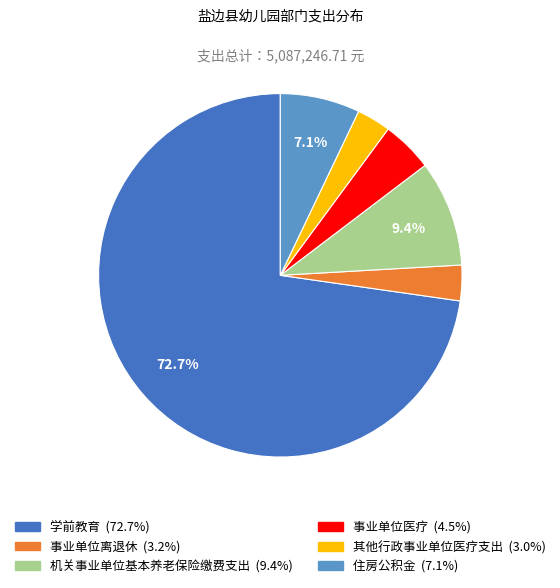

True or false: 住房公积金 accounts for 7% of the total.

True